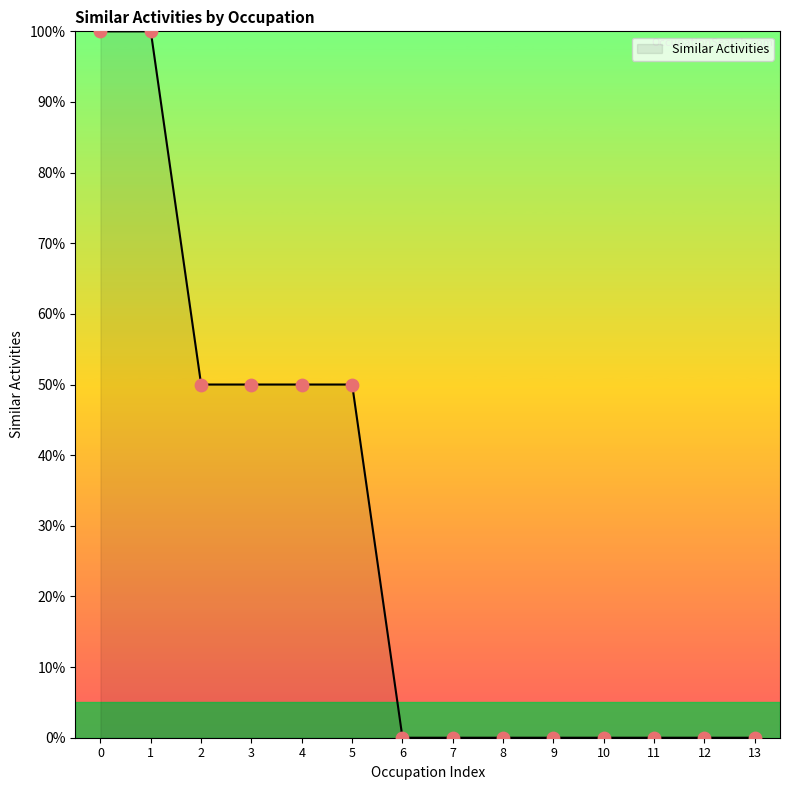

What is the change in value from 4 to 7?

-50